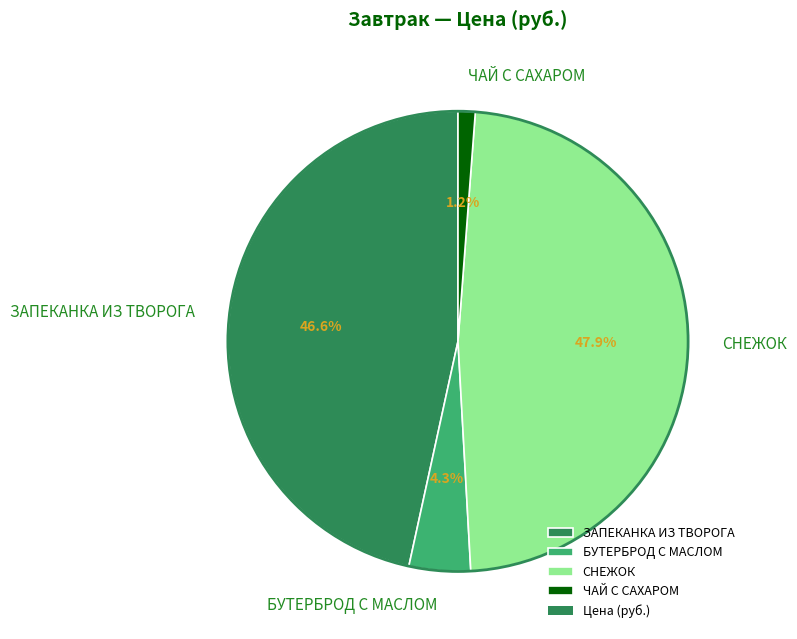

Is ЗАПЕКАНКА ИЗ ТВОРОГА the majority of the pie?

No